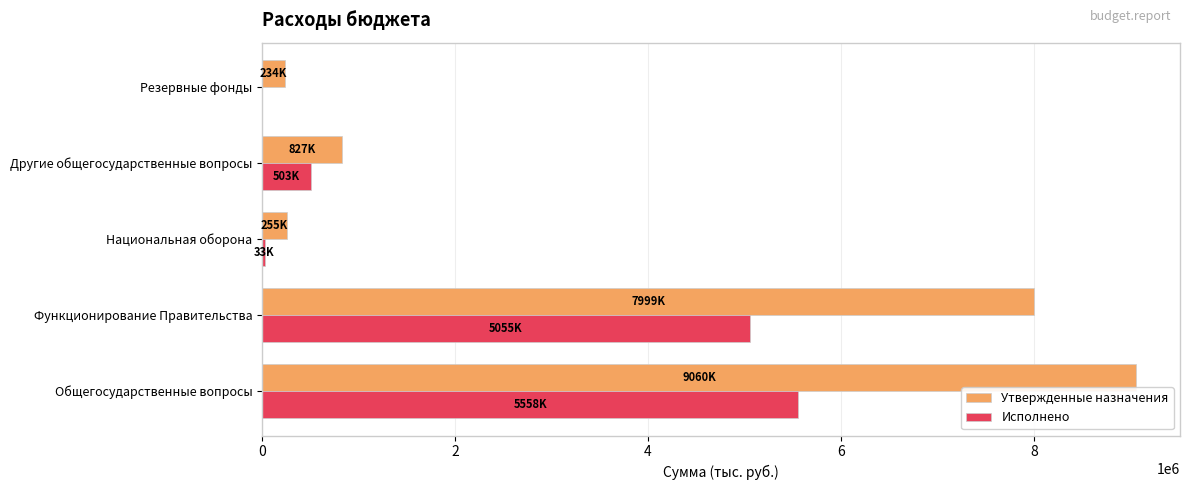

How many distinct data groups are displayed?

2